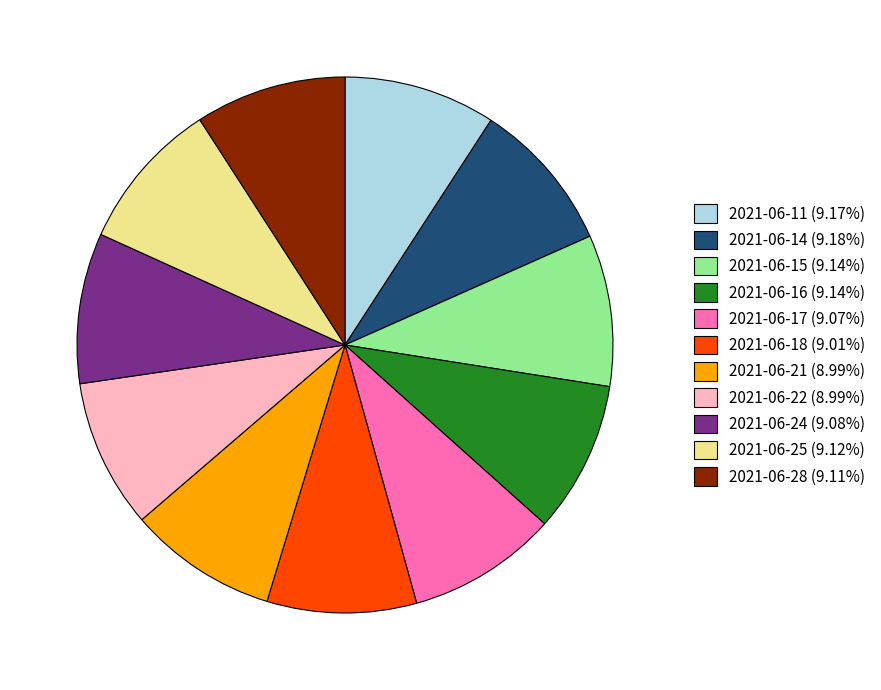

Is there any slice that represents more than half of the pie?

No